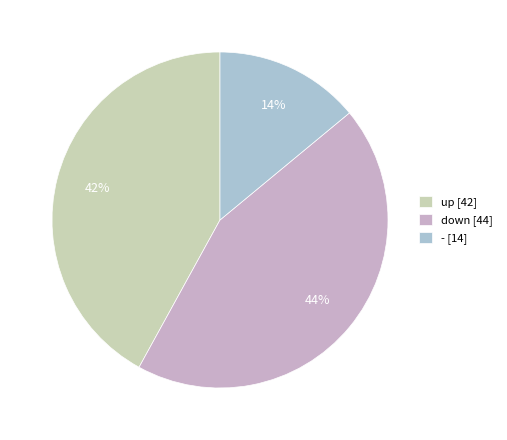

Is it true that - is 14% of the pie?

True